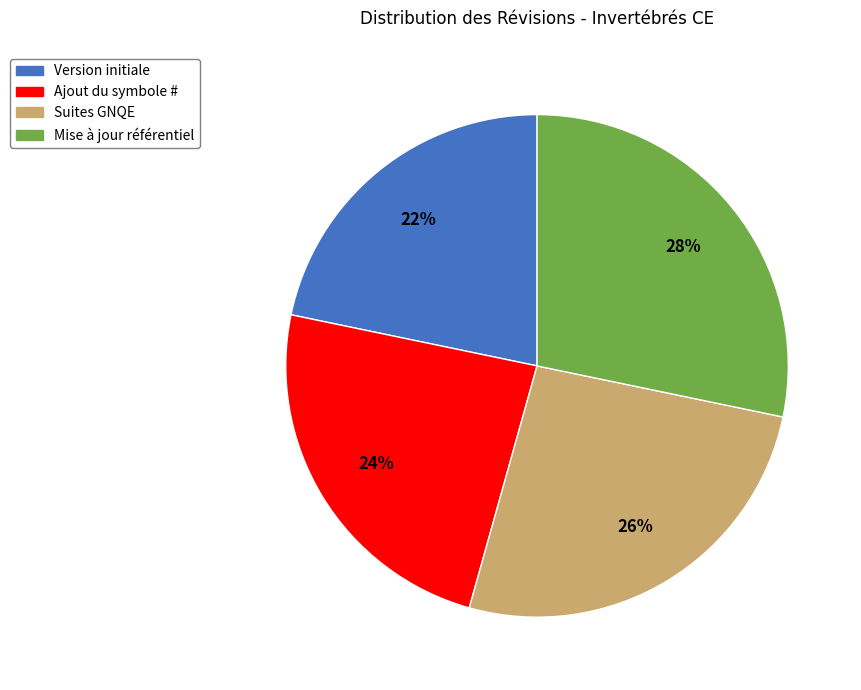

The Ajout du symbole # slice represents 24% of the pie. True or false?

True